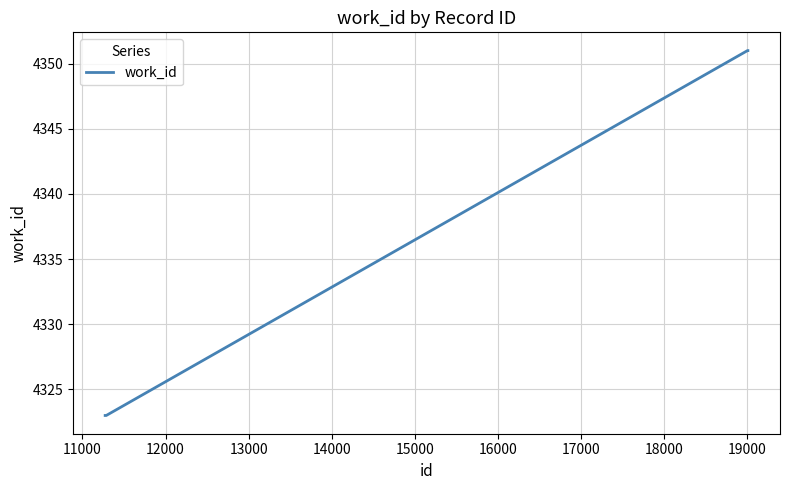

What is the difference between the maximum and minimum values?

28